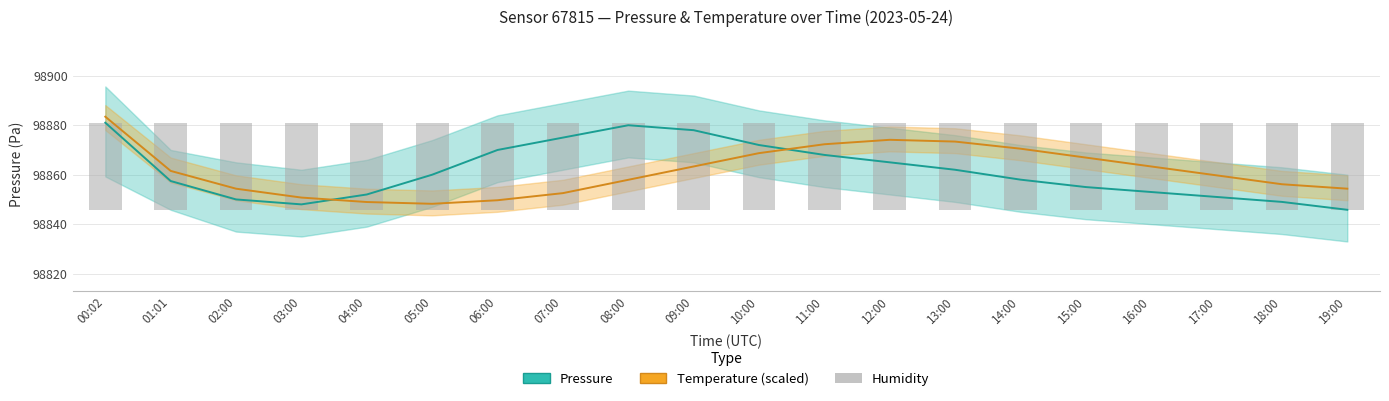

What is the minimum value for Pressure (Pa)?

98845.8